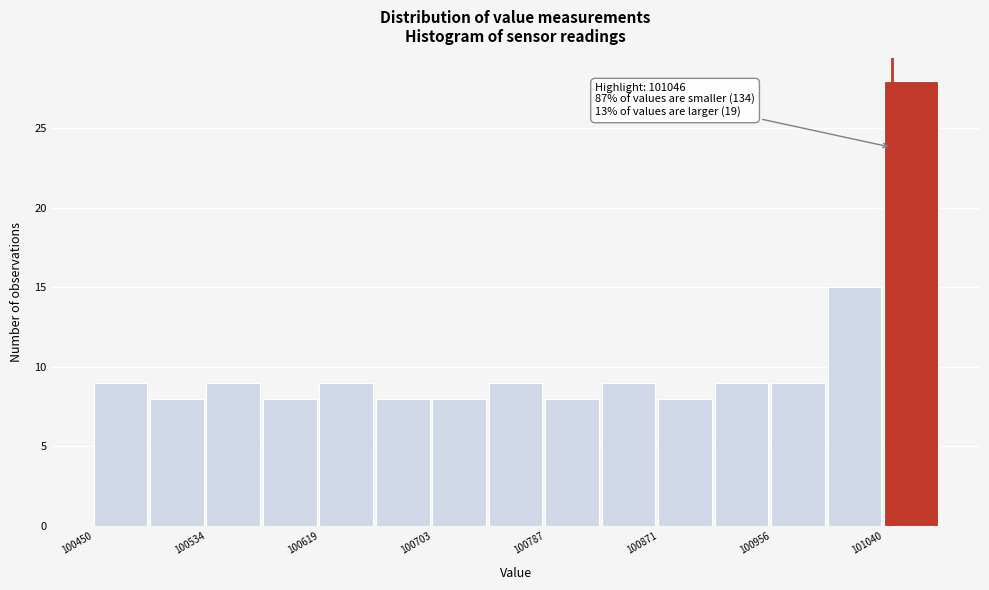

Over which range of the x-axis is the bar tallest?

101040 to 101080